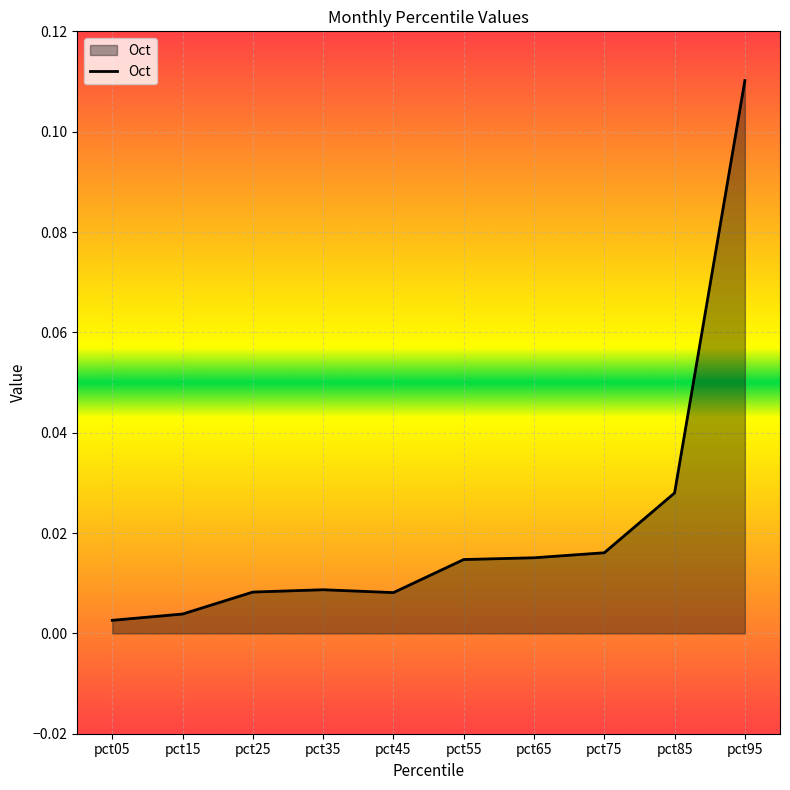

Between pct55 and pct95, which is larger?

pct95